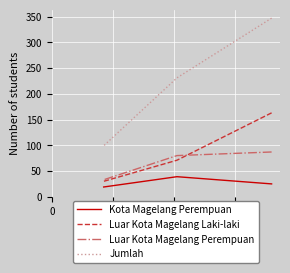

Between 0 and 40, which series saw the biggest shift?

Jumlah